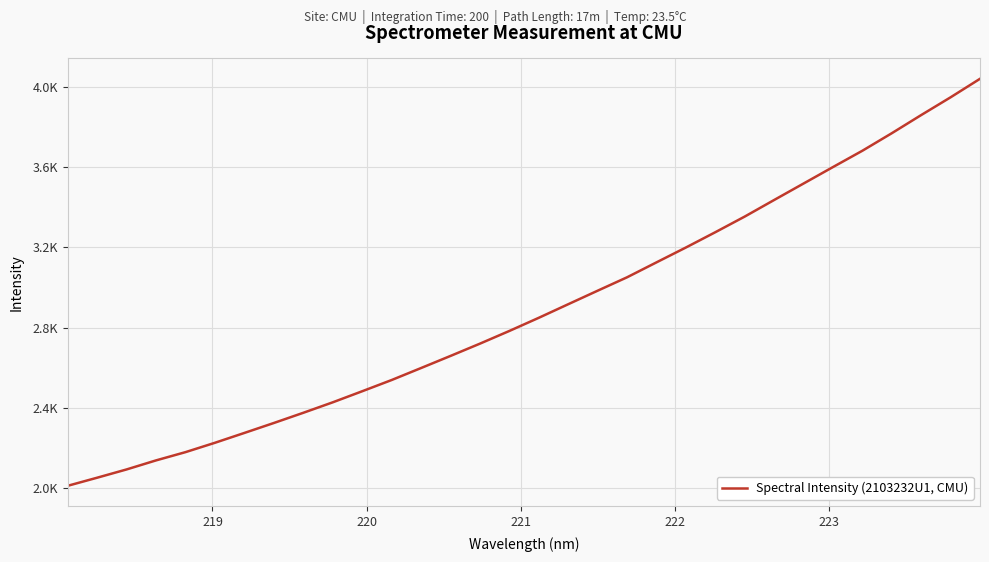

Does the chart display data point markers on the line(s)?

No